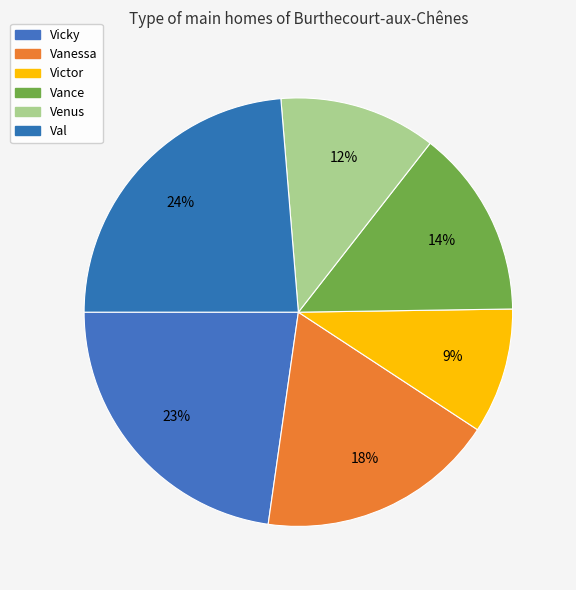

The Vicky slice represents 23% of the pie. True or false?

True